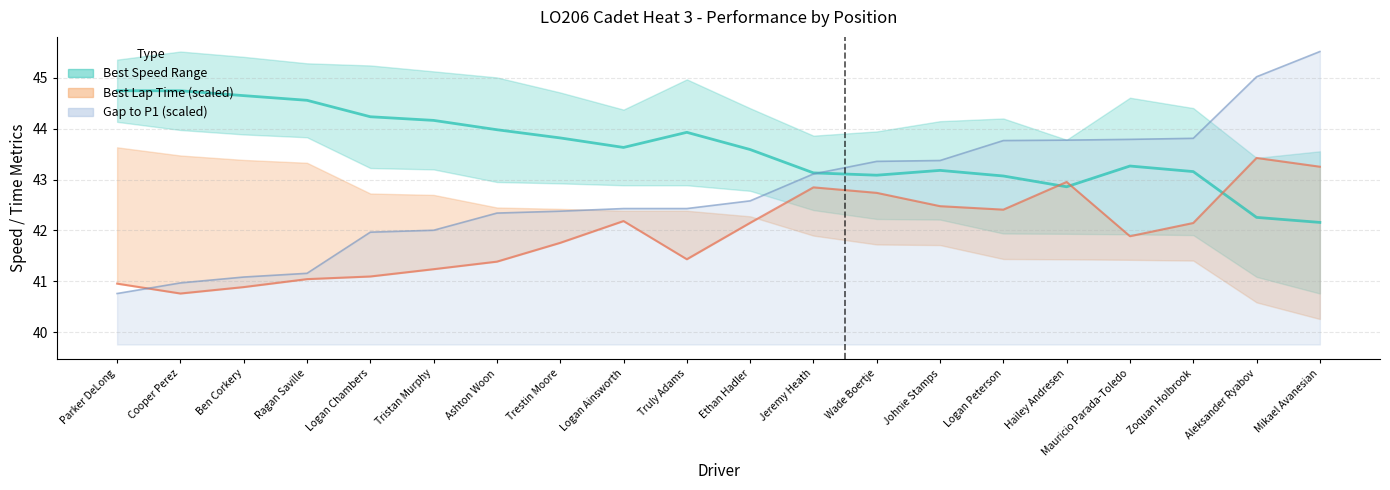

Which series ends up on top after the final intersection of Average Speed and Gap to P1 (line)?

Gap to P1 (line)